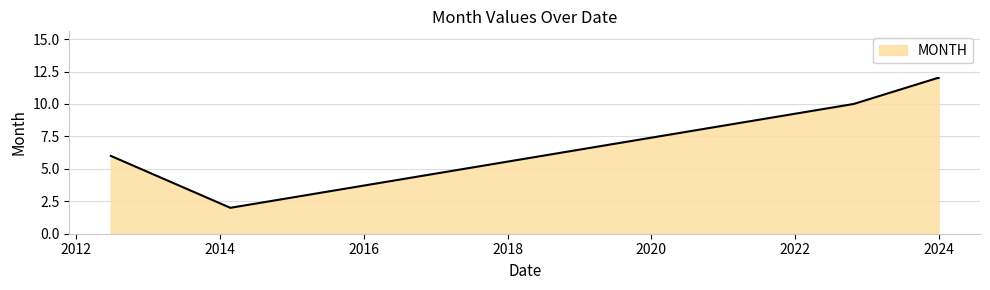

What is the difference between the maximum and minimum values?

10